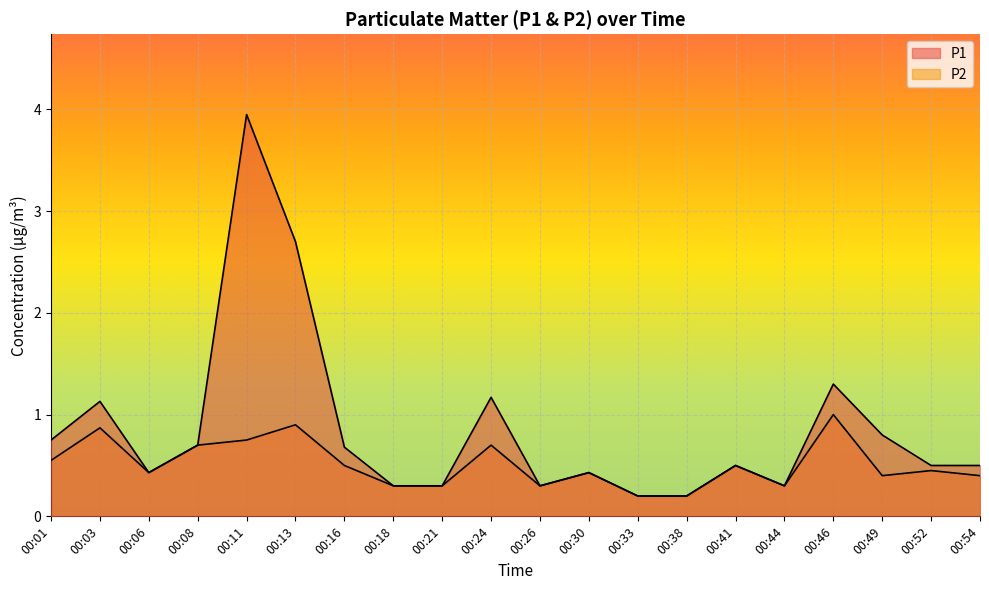

Reading right to left, transcribe all the data shown in this chart.

P1: 00:54=0.5	00:52=0.5	00:49=0.8	00:46=1.3	00:44=0.3	00:41=0.5	00:38=0.2	00:33=0.2	00:30=0.4	00:26=0.3	00:24=1.2	00:21=0.3	00:18=0.3	00:16=0.7	00:13=2.7	00:11=4.0	00:08=0.7	00:06=0.4	00:03=1.1	00:01=0.8
P2: 00:54=0.4	00:52=0.5	00:49=0.4	00:46=1.0	00:44=0.3	00:41=0.5	00:38=0.2	00:33=0.2	00:30=0.4	00:26=0.3	00:24=0.7	00:21=0.3	00:18=0.3	00:16=0.5	00:13=0.9	00:11=0.8	00:08=0.7	00:06=0.4	00:03=0.9	00:01=0.6